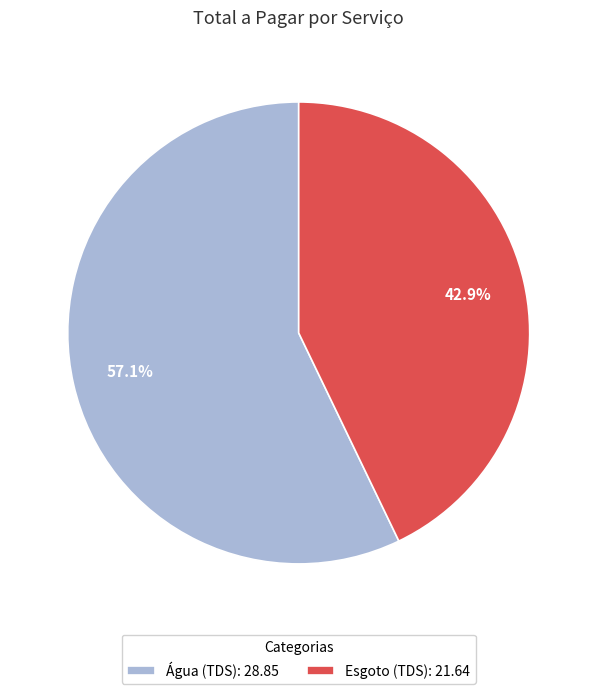

To the nearest percent, what is the average slice percentage?

50%